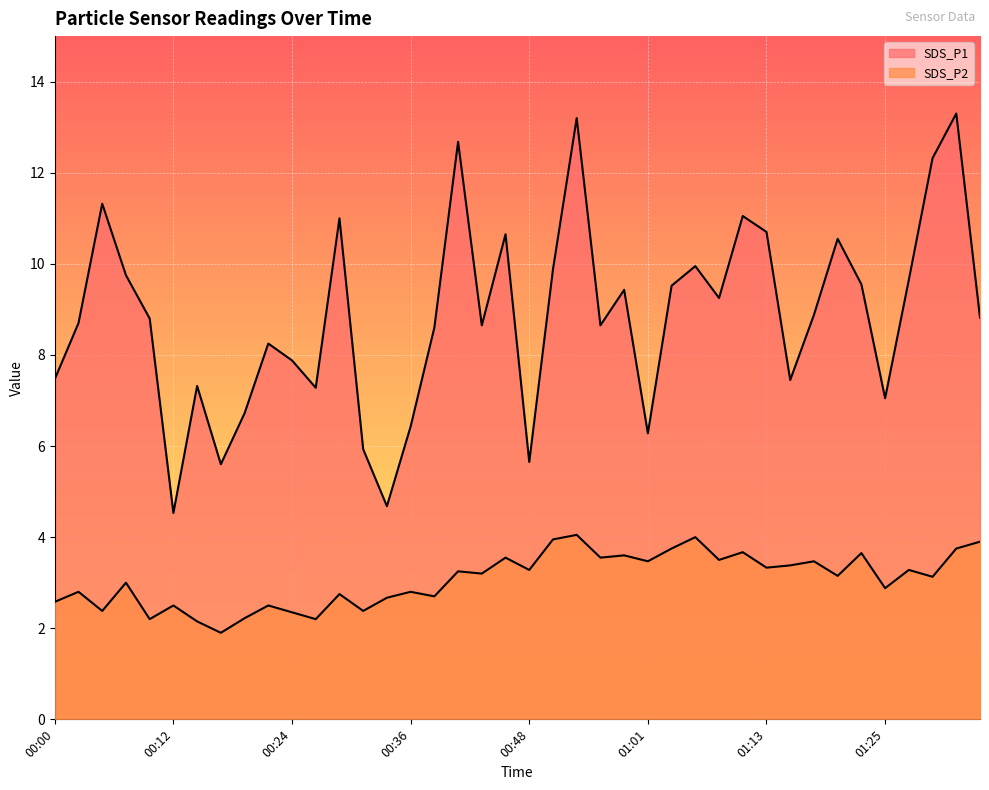

Is it true that SDS_P1 equals 8.6 at 00:39?

True